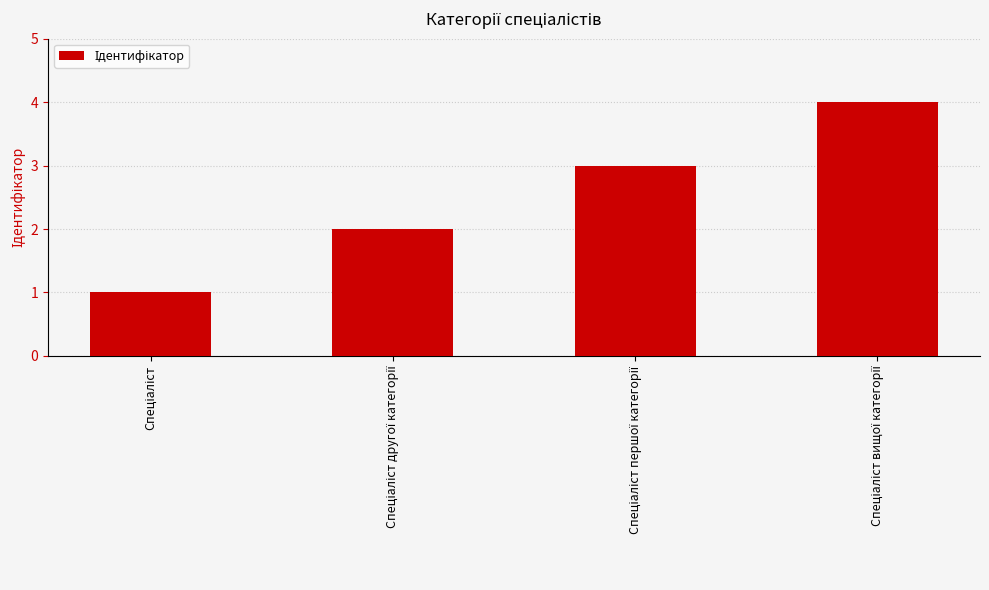

How many values are below 3?

2